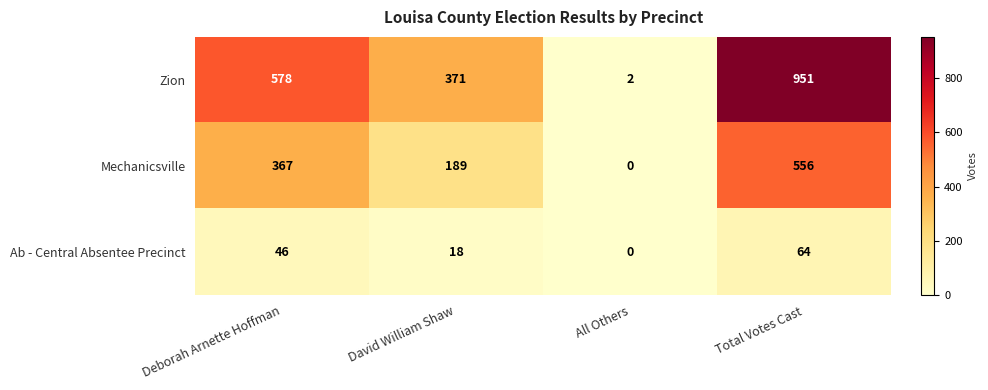

At which category is the sum across all series the highest?

Total Votes Cast